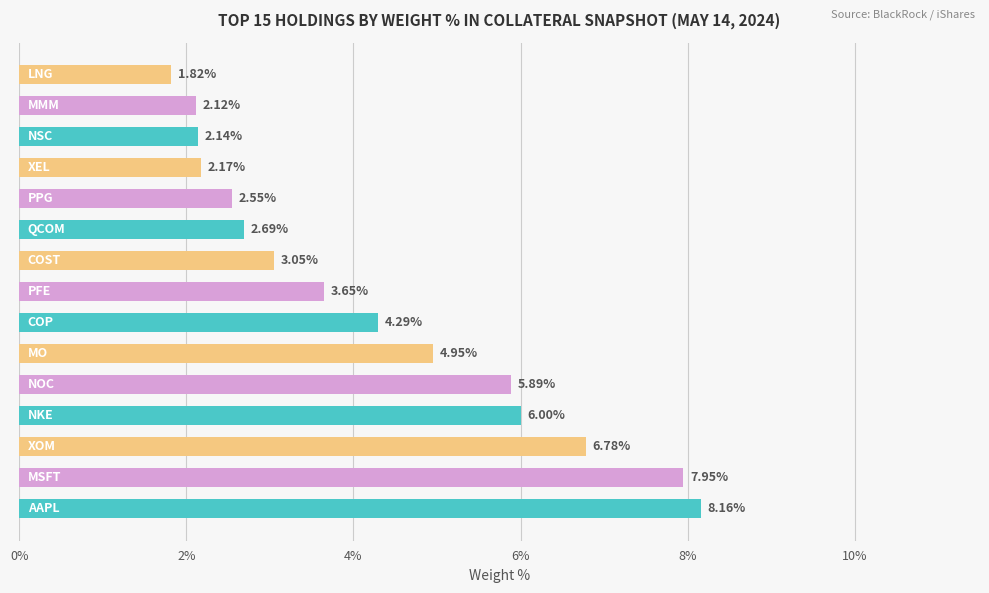

What is the average value?

4.3